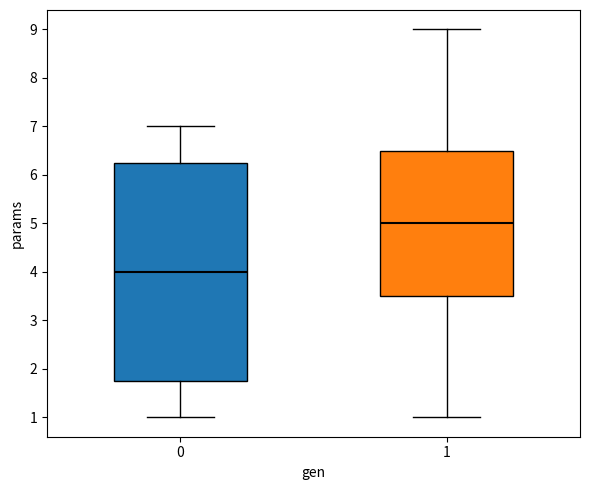

Reading left to right, transcribe this box plot: for each box, give where its median line is, the range the box spans, and where its two whiskers end, as read against the y-axis. The values are not printed on the chart, so give them approximately, as read against the axis.

0: median 4.0, box 1.8 to 6.3, whiskers 1.0 to 7.0
1: median 5.0, box 3.5 to 6.5, whiskers 1.0 to 9.0